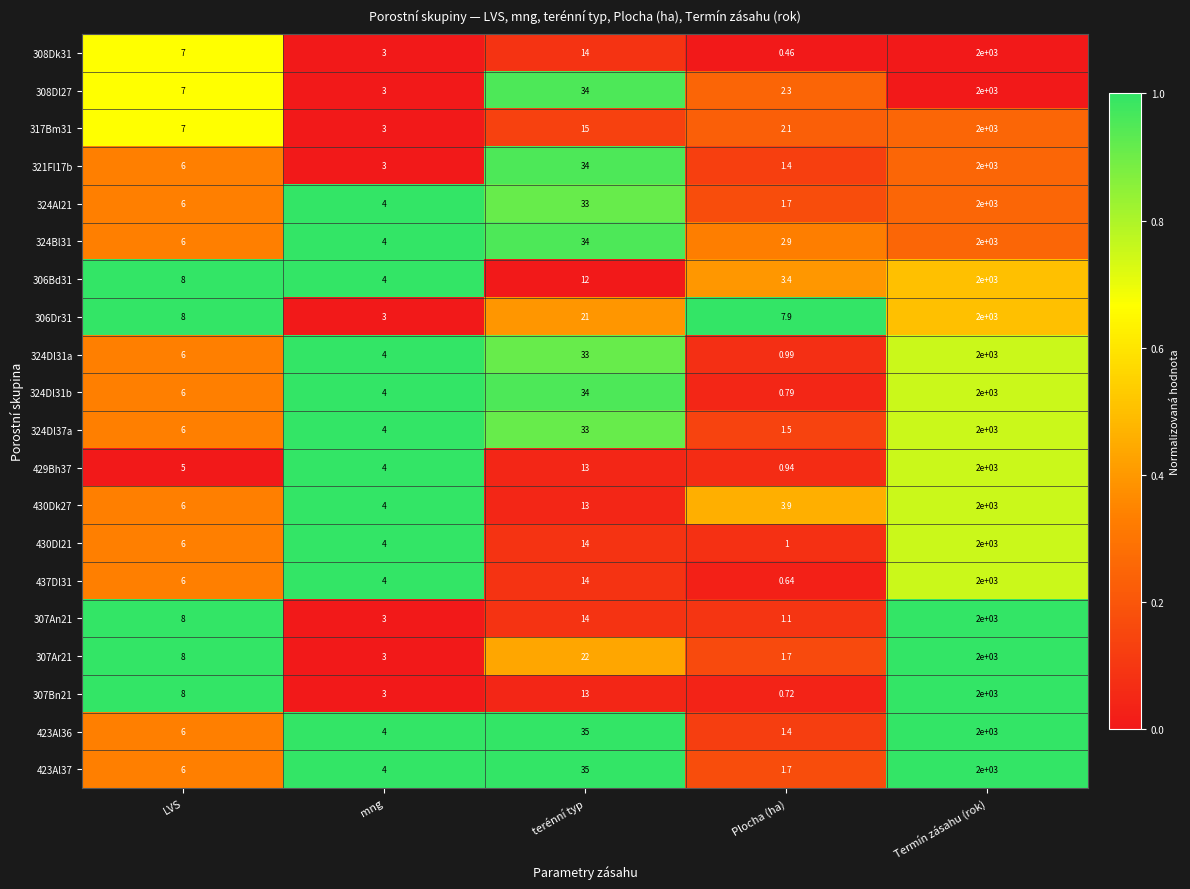

Which series has the widest spread of values?

308Dk31